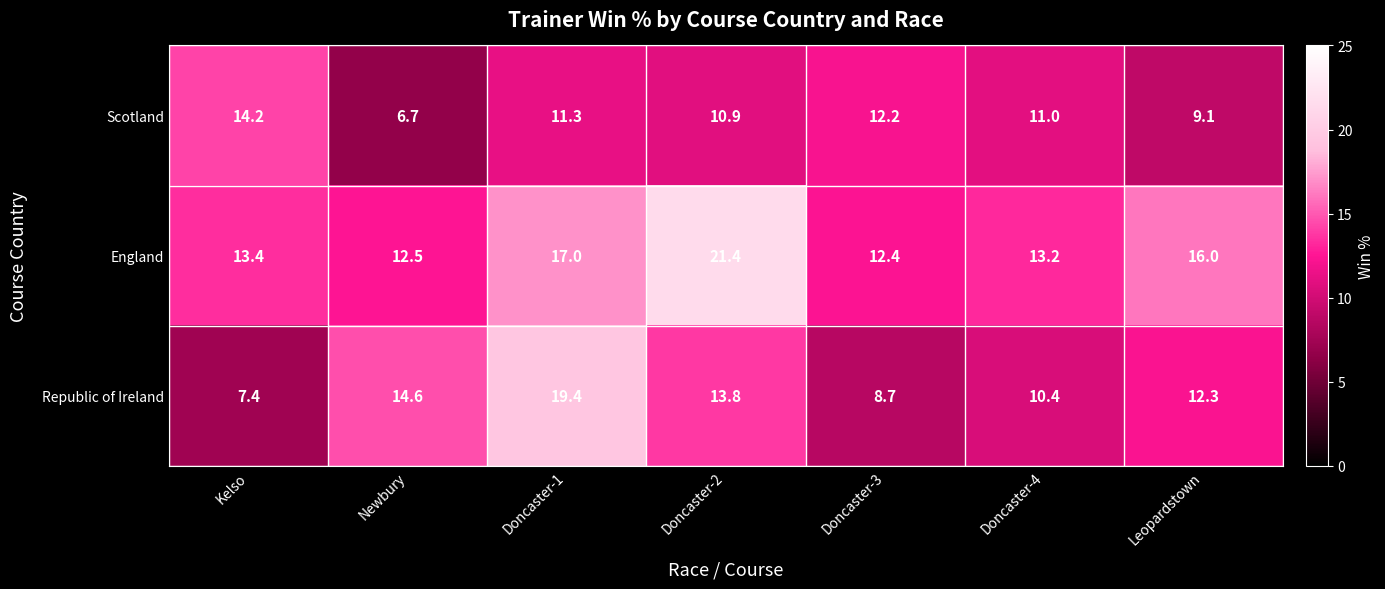

What is the total value across all series at Doncaster-4?

34.6